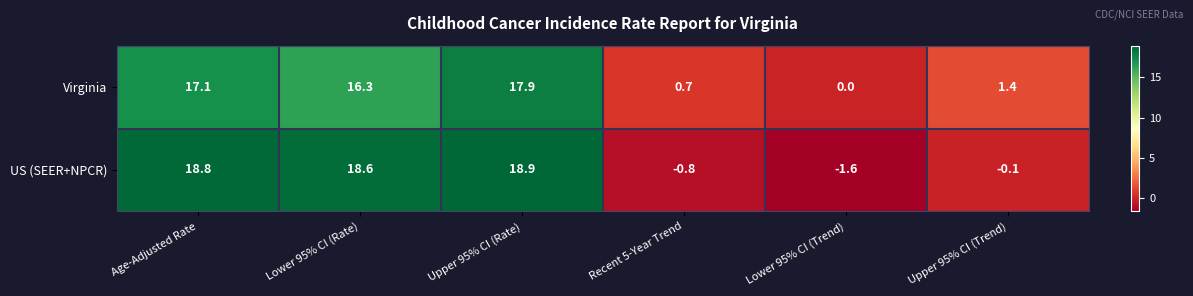

Is it true that US (SEER+NPCR) equals 4.6 at Age-Adjusted Rate?

False